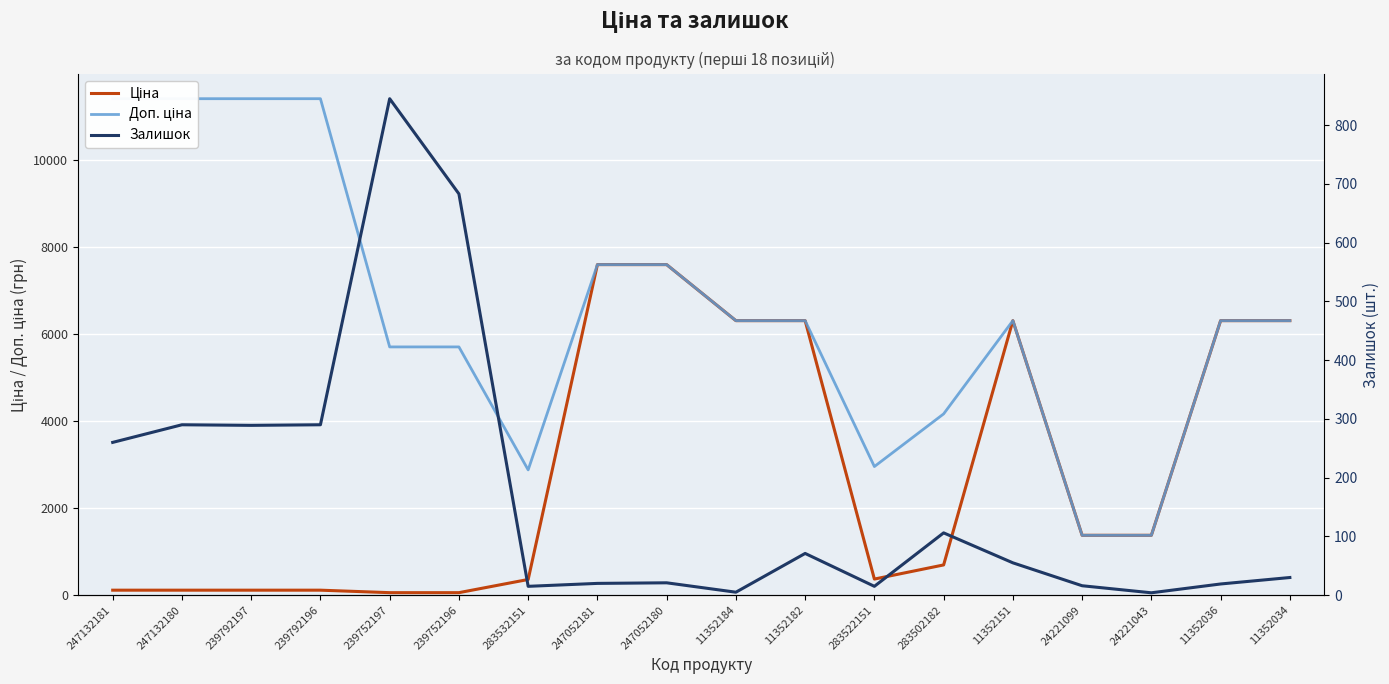

What are all the series names shown in the legend?

Ціна, Доп. ціна, Залишок